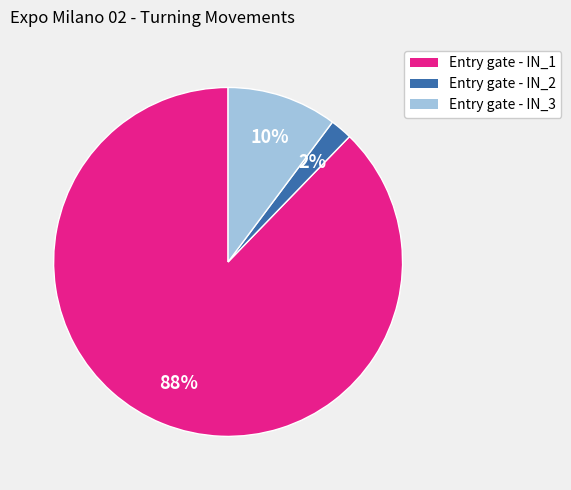

Which has a higher value, Entry gate - IN_3 or Entry gate - IN_1?

Entry gate - IN_1